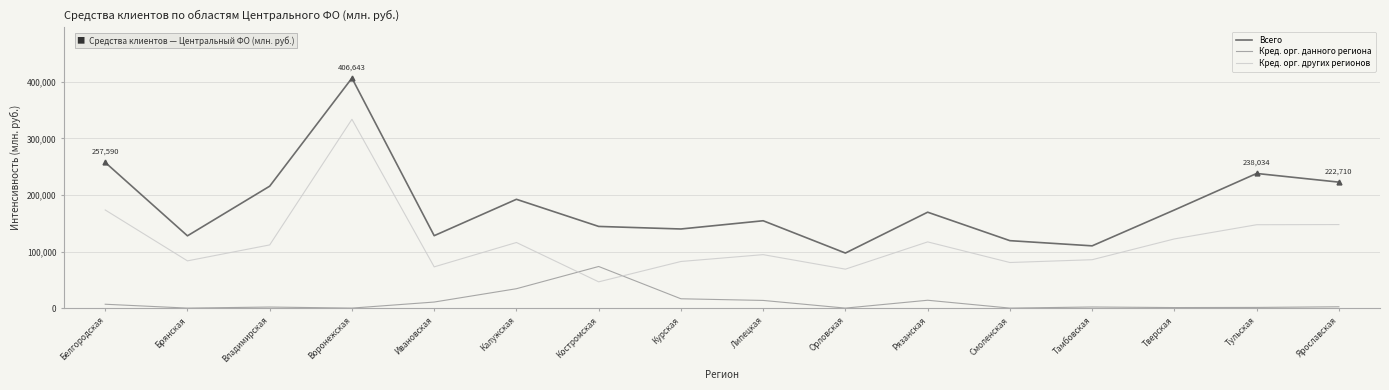

Where is Кред. орг. данного региона nearest to the value 36785?

Калужская